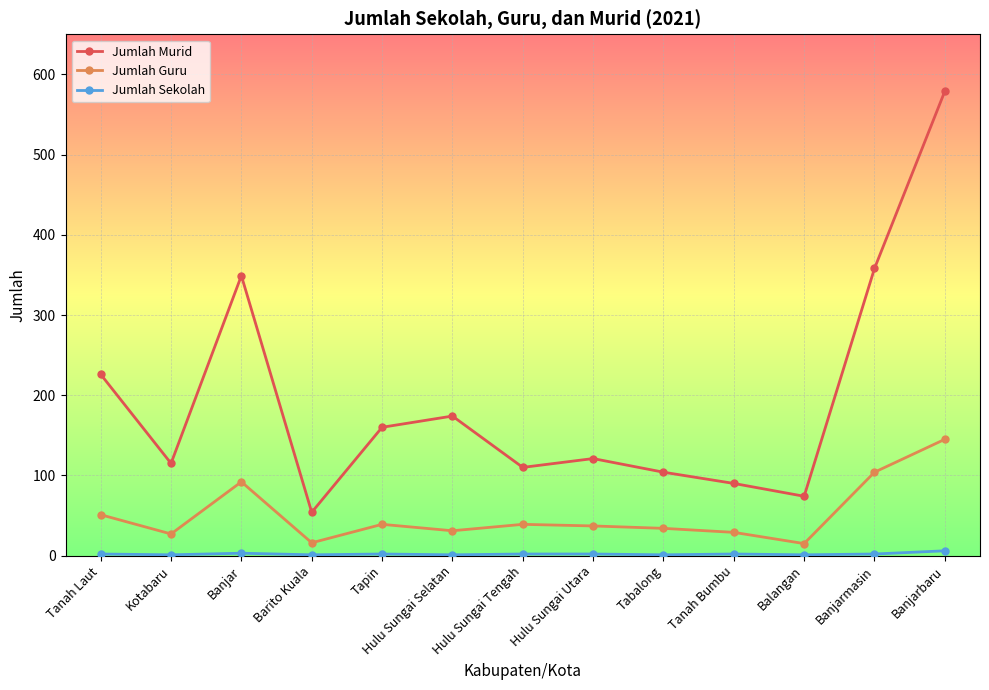

True or false: Jumlah Guru has a value of 15 at Hulu Sungai Tengah.

False